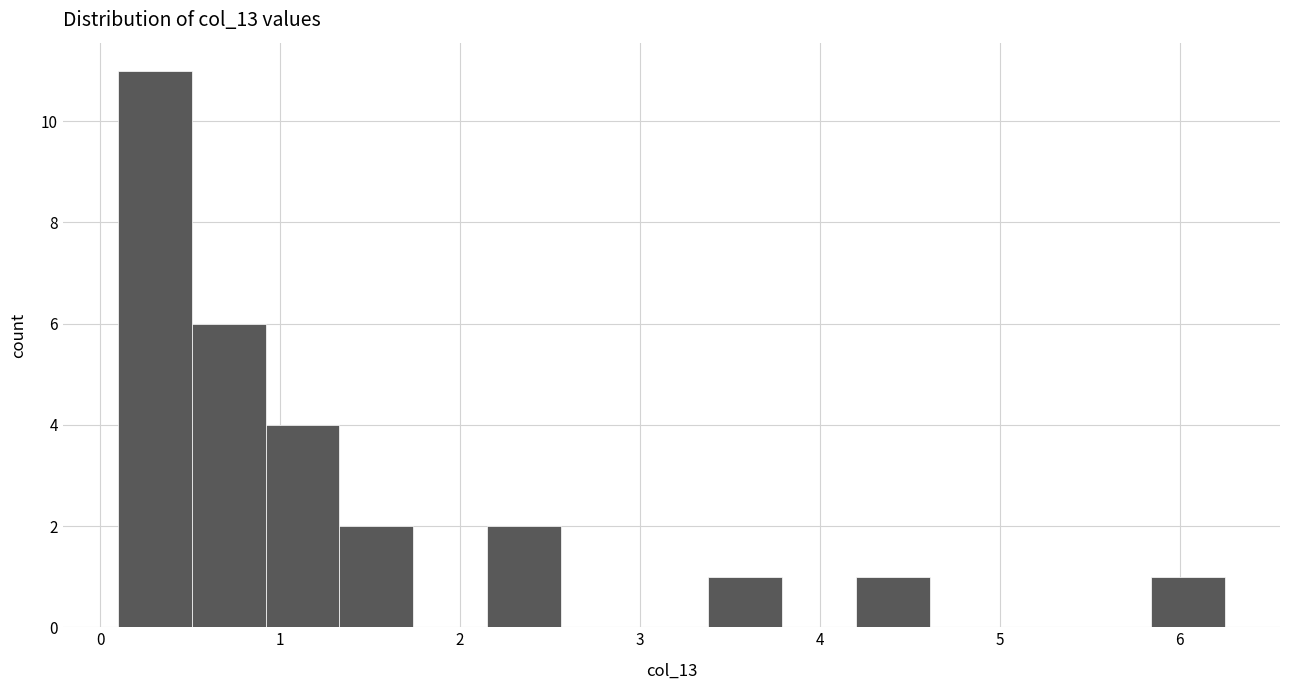

Reading left to right, list every bar in this chart as the range it spans on the x-axis followed by its height. Neither the bar edges nor the heights are printed on the chart, so give them approximately, as read against the axes.

0.10 to 0.51: 11
0.51 to 0.92: 6
0.92 to 1.33: 4
1.33 to 1.74: 2
1.74 to 2.15: 0
2.15 to 2.56: 2
2.56 to 2.97: 0
2.97 to 3.38: 0
3.38 to 3.79: 1
3.79 to 4.20: 0
4.20 to 4.61: 1
4.61 to 5.02: 0
5.02 to 5.43: 0
5.43 to 5.84: 0
5.84 to 6.25: 1